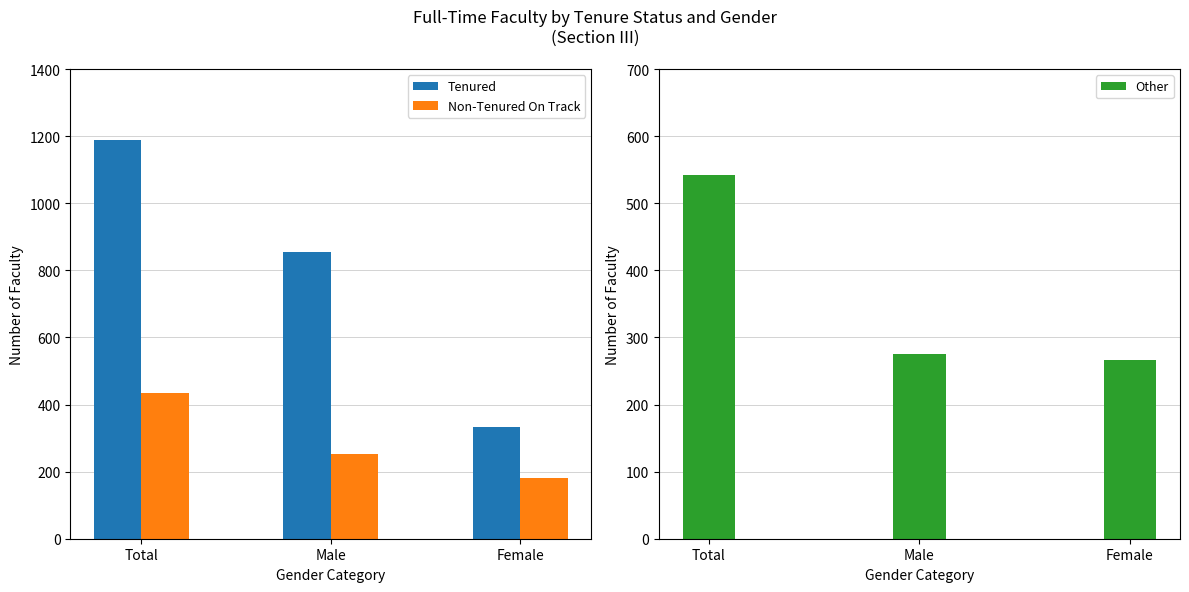

At which label does Tenured first exceed 856?

Total